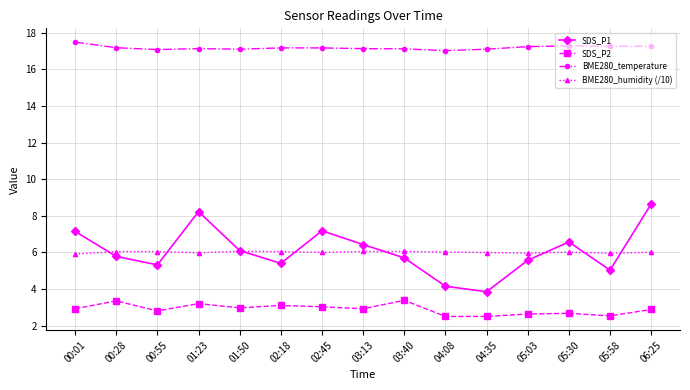

How many interior local valleys does the SDS_P1 series have?

4